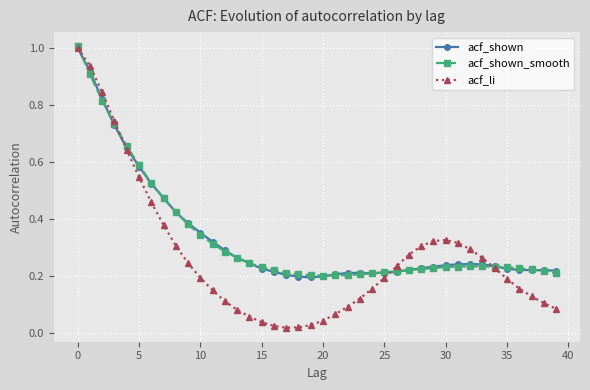

What is the maximum value shown in the chart?

1.0